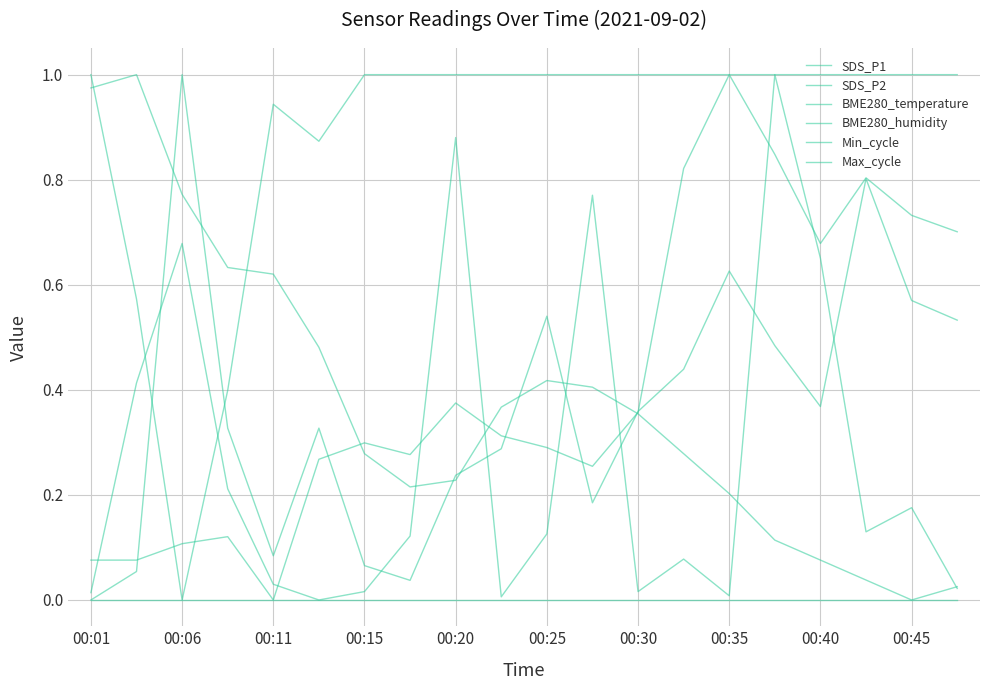

True or false: SDS_P1 and SDS_P2 cross at least once.

True